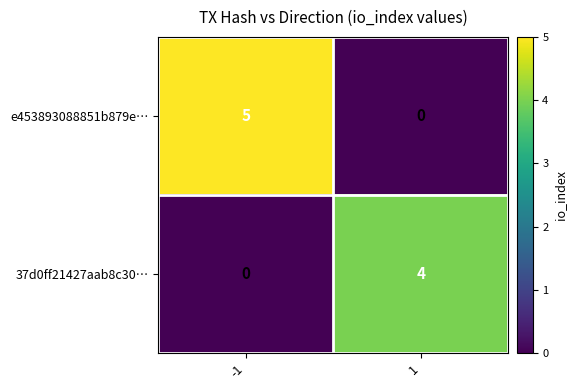

Rank the series by their maximum value, from highest to lowest.

e453893088851b879e…, 37d0ff21427aab8c30…